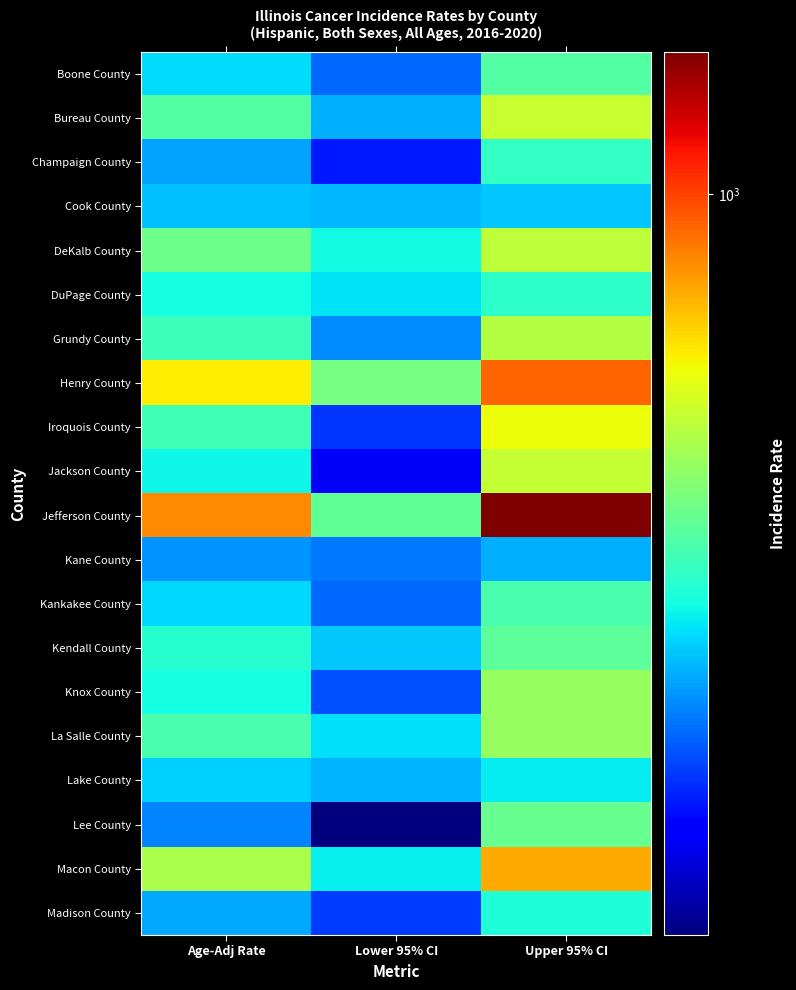

Reading right to left, transcribe all the data shown in this chart.

Boone County: Upper 95% CI=455.9	Lower 95% CI=292.3	Age-Adj Rate=368.2
Bureau County: Upper 95% CI=606.4	Lower 95% CI=335.9	Age-Adj Rate=457.5
Champaign County: Upper 95% CI=423.3	Lower 95% CI=248.7	Age-Adj Rate=328.6
Cook County: Upper 95% CI=352.7	Lower 95% CI=341.4	Age-Adj Rate=347.0
DeKalb County: Upper 95% CI=594.6	Lower 95% CI=391.2	Age-Adj Rate=486.1
DuPage County: Upper 95% CI=415.2	Lower 95% CI=372.4	Age-Adj Rate=393.4
Grundy County: Upper 95% CI=580.4	Lower 95% CI=313.9	Age-Adj Rate=433.7
Henry County: Upper 95% CI=932.3	Lower 95% CI=500.6	Age-Adj Rate=695.0
Iroquois County: Upper 95% CI=669.3	Lower 95% CI=263.9	Age-Adj Rate=435.9
Jackson County: Upper 95% CI=602.9	Lower 95% CI=228.3	Age-Adj Rate=386.7
Jefferson County: Upper 95% CI=1382.6	Lower 95% CI=473.6	Age-Adj Rate=855.4
Kane County: Upper 95% CI=336.4	Lower 95% CI=301.6	Age-Adj Rate=318.7
Kankakee County: Upper 95% CI=446.6	Lower 95% CI=292.9	Age-Adj Rate=364.4
Kendall County: Upper 95% CI=468.2	Lower 95% CI=353.3	Age-Adj Rate=408.1
Knox County: Upper 95% CI=538.2	Lower 95% CI=279.5	Age-Adj Rate=394.5
La Salle County: Upper 95% CI=537.8	Lower 95% CI=369.1	Age-Adj Rate=448.3
Lake County: Upper 95% CI=378.7	Lower 95% CI=338.8	Age-Adj Rate=358.4
Lee County: Upper 95% CI=479.9	Lower 95% CI=184.2	Age-Adj Rate=308.6
Macon County: Upper 95% CI=799.6	Lower 95% CI=383.0	Age-Adj Rate=566.9
Madison County: Upper 95% CI=404.5	Lower 95% CI=266.9	Age-Adj Rate=330.8